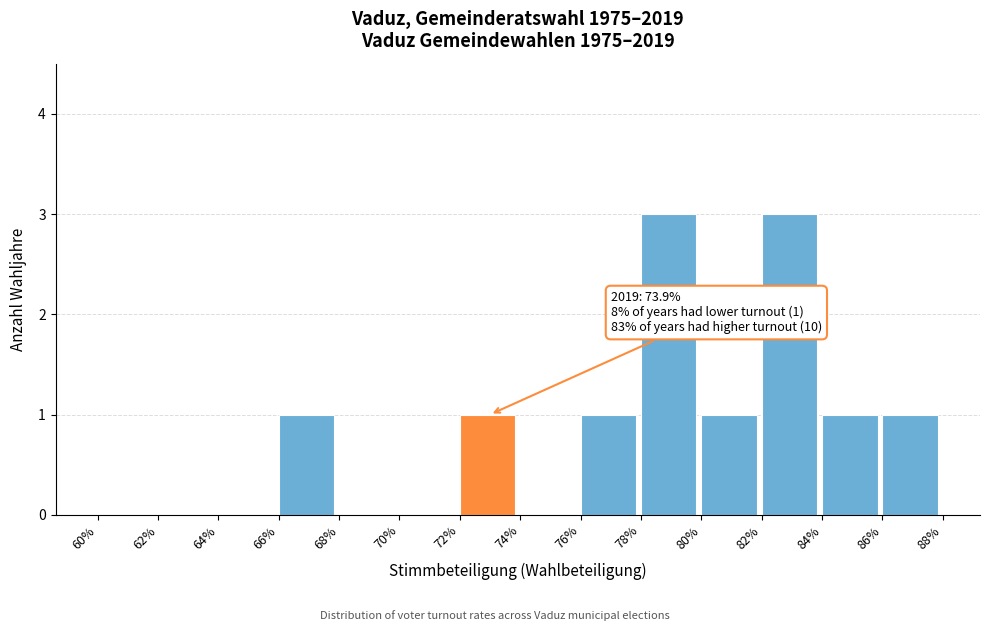

Reading left to right, transcribe all the data shown in this chart.

60%=0	62%=0	64%=0	66%=1	68%=0	70%=0	72%=1	74%=0	76%=1	78%=3	80%=1	82%=3	84%=1	86%=1